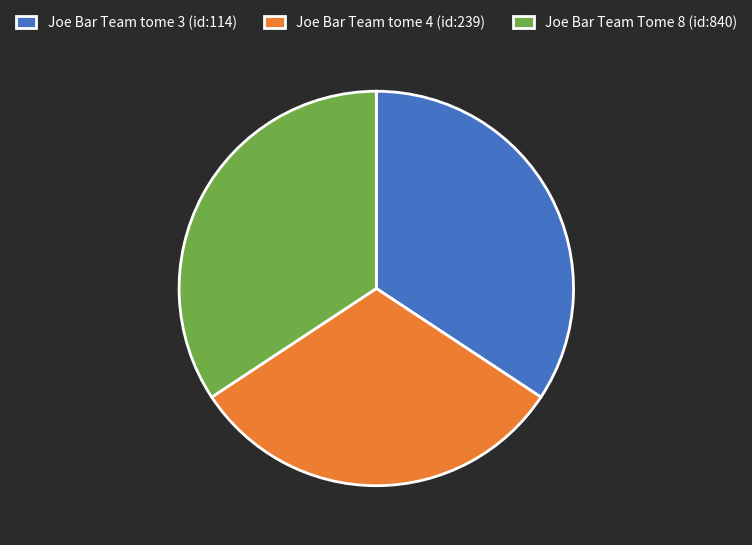

Which category has the smallest portion of the pie?

Joe Bar Team tome 4 (id:239)